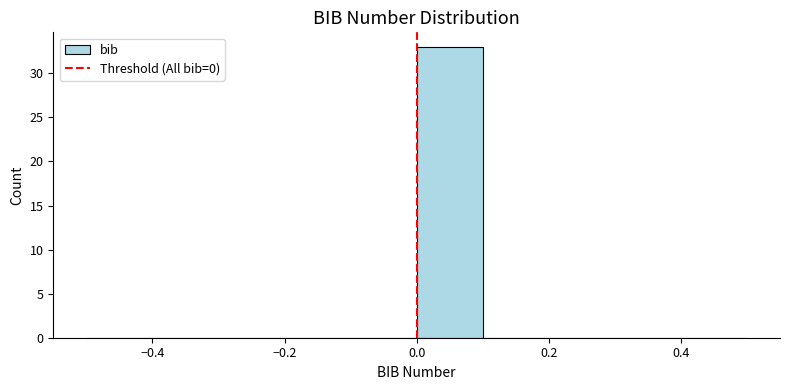

Over which range of the x-axis is the bar tallest?

0.0 to 0.1